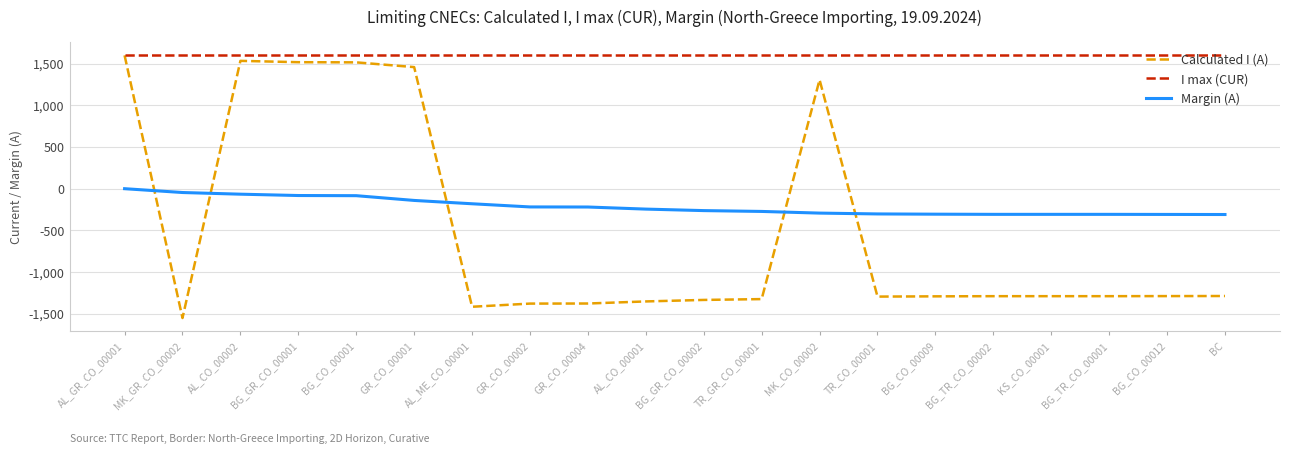

What are all the series names shown in the legend?

Calculated I (A), I max (CUR), Margin (A)